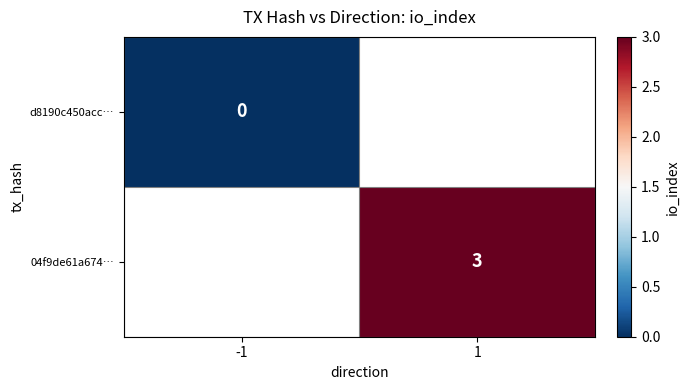

Is the value of d8190c450acc… at -1 greater than the value of 04f9de61a674… at 1?

No